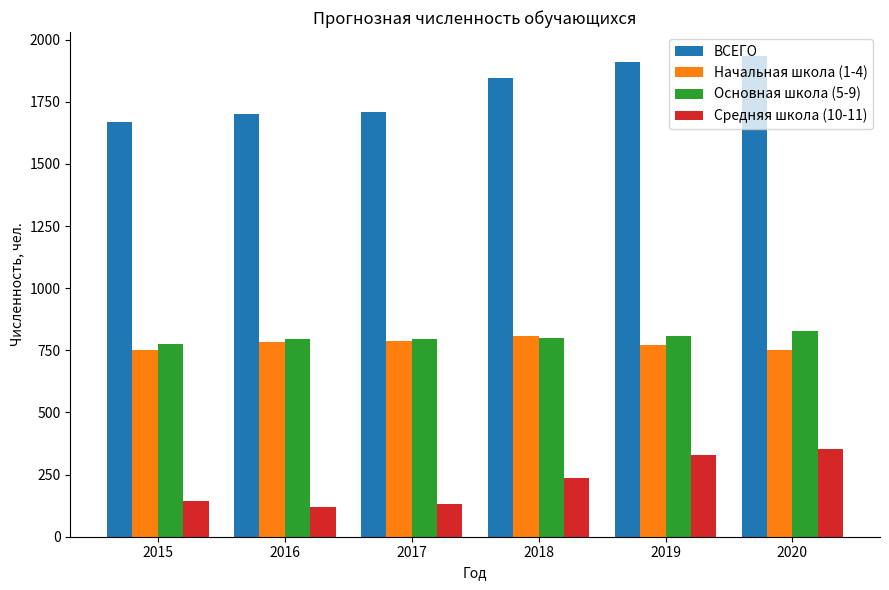

Is the value of ВСЕГО at 2019 greater than the value of Основная школа (5-9) at 2019?

Yes